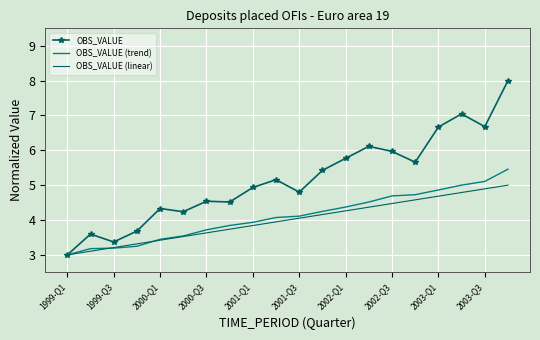

What is the sum of all OBS_VALUE (trend) values?

82.3